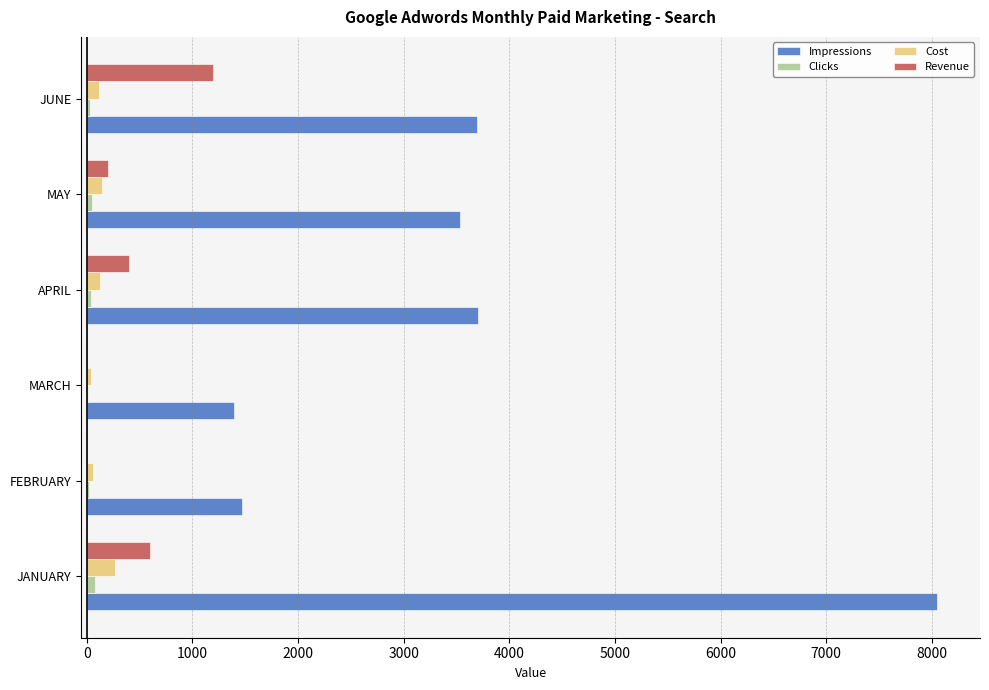

The Revenue series shows 0.0 at FEBRUARY. True or false?

True